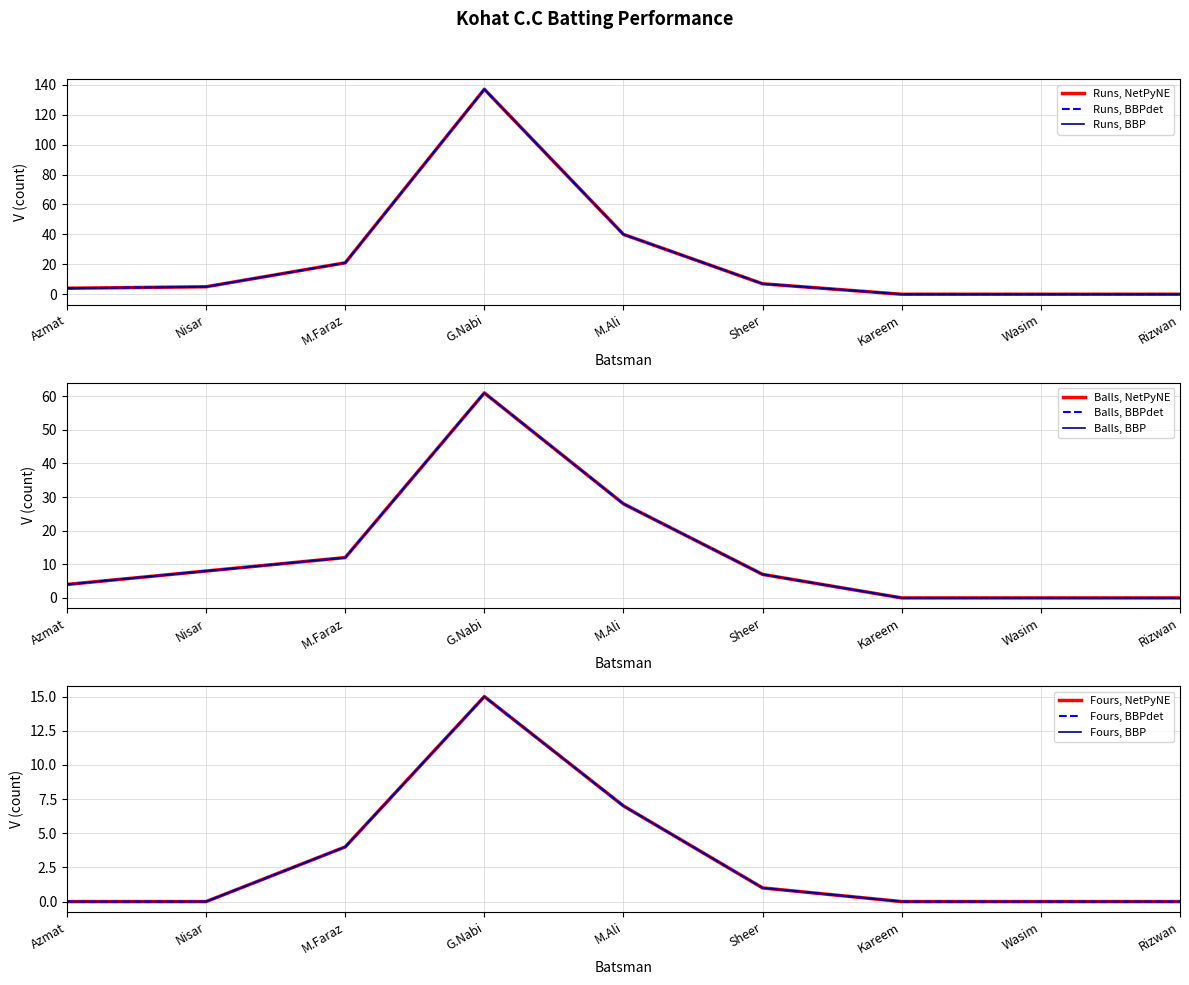

Reading left to right, what are all the values shown in this chart?

Runs: 4	5	21	137	40	7	0	0	0
Balls: 4	8	12	61	28	7	0	0	0
Fours: 0	0	4	15	7	1	0	0	0